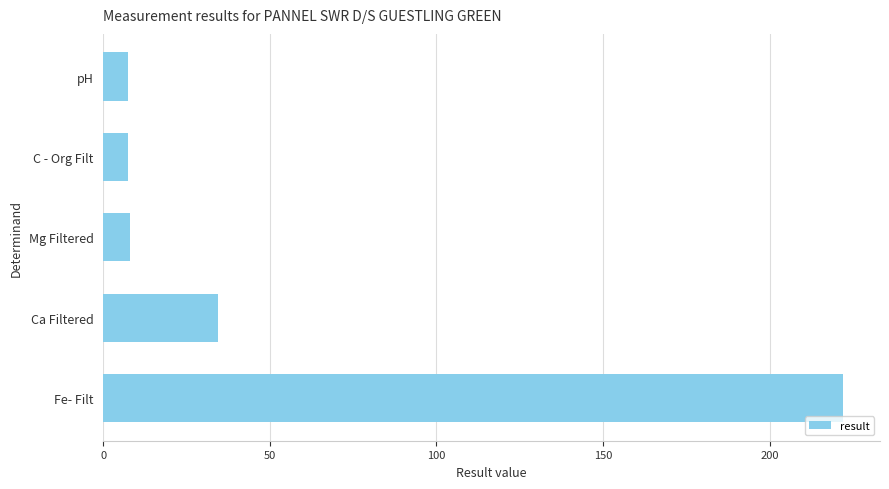

What is the approximate value at Mg Filtered?

8.0